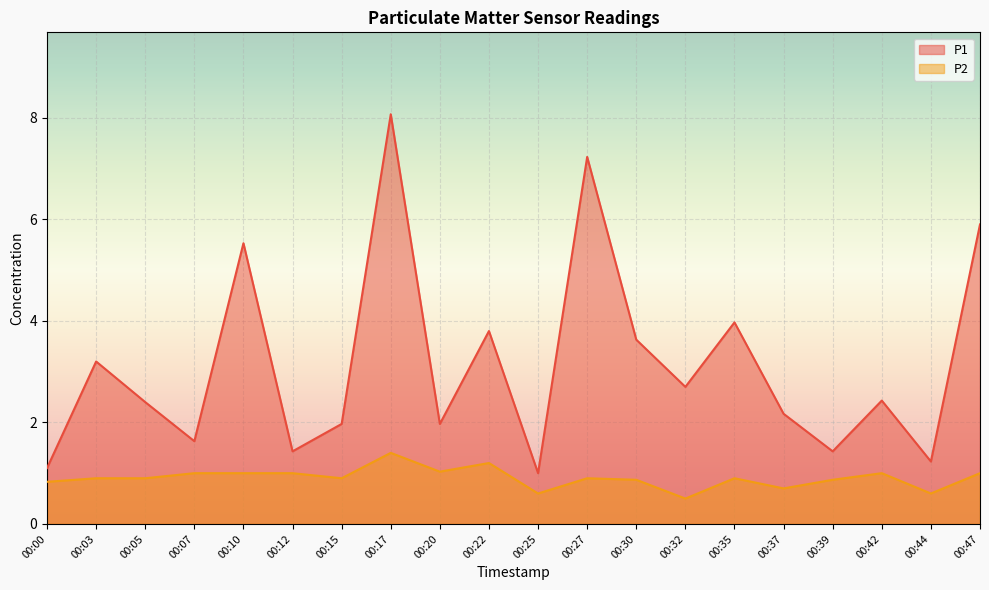

Reading left to right, extract all data points from this chart.

P1: 1.1	3.2	2.4	1.6	5.5	1.4	2.0	8.1	2.0	3.8	1.0	7.2	3.6	2.7	4.0	2.2	1.4	2.4	1.2	5.9
P2: 0.8	0.9	0.9	1.0	1.0	1.0	0.9	1.4	1.0	1.2	0.6	0.9	0.9	0.5	0.9	0.7	0.9	1.0	0.6	1.0